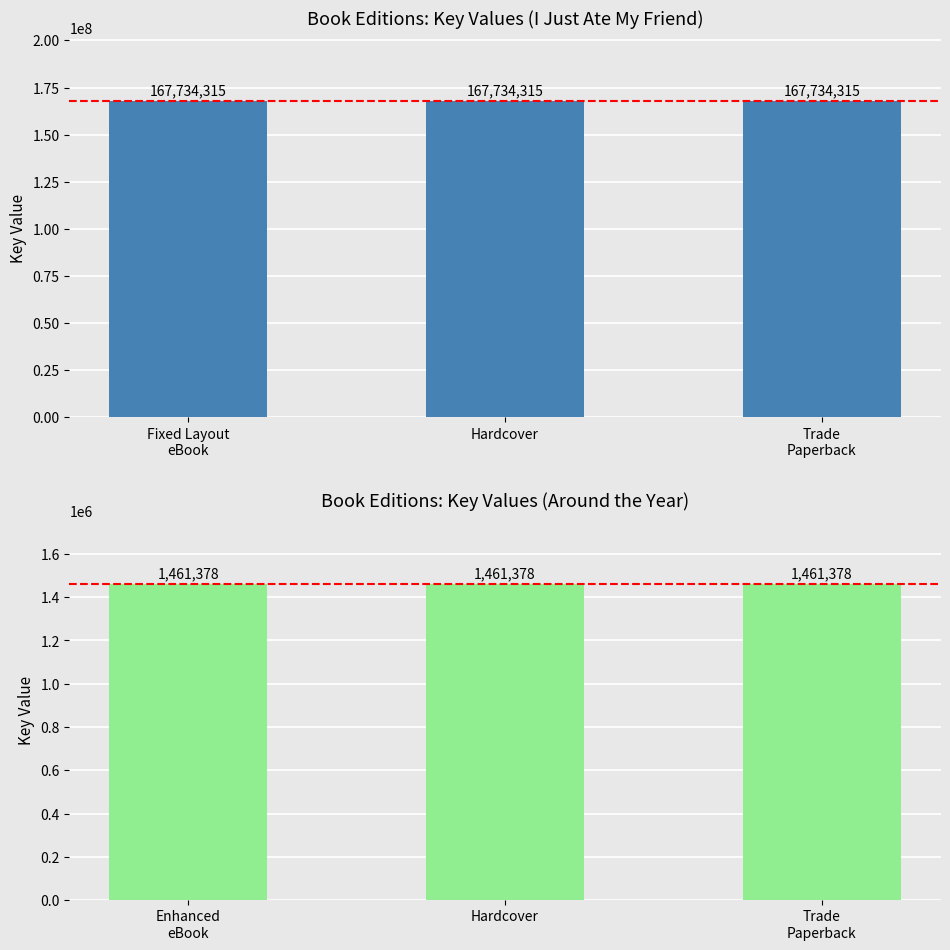

What is the average value?

84597846